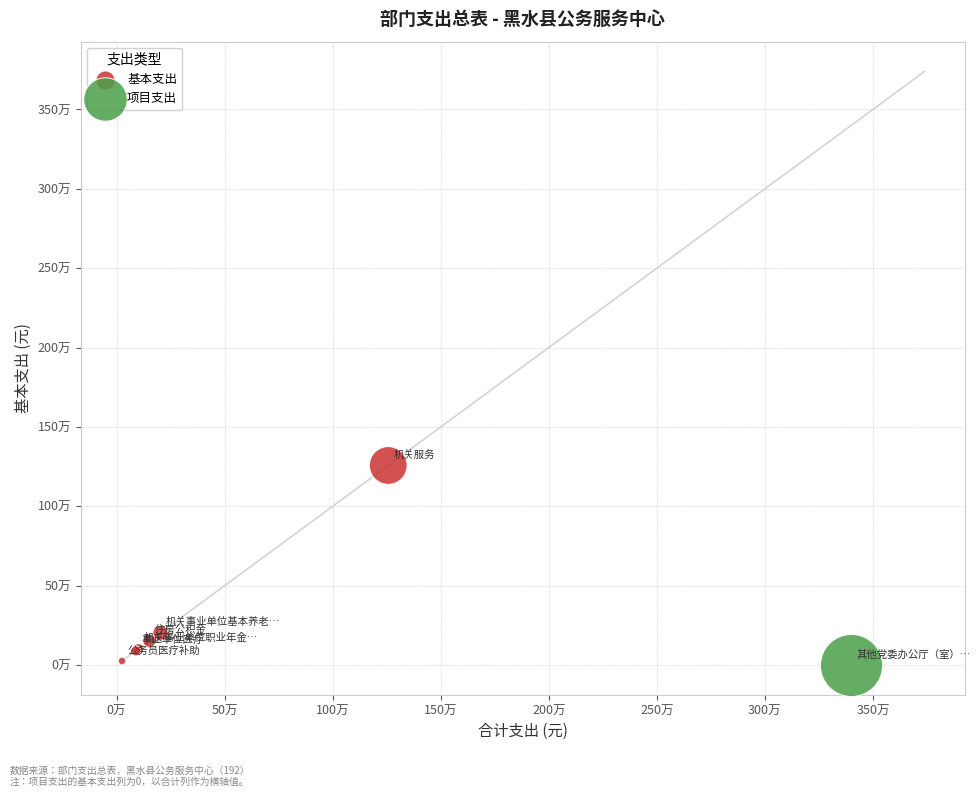

What are all the series names shown in the legend?

基本支出, 项目支出